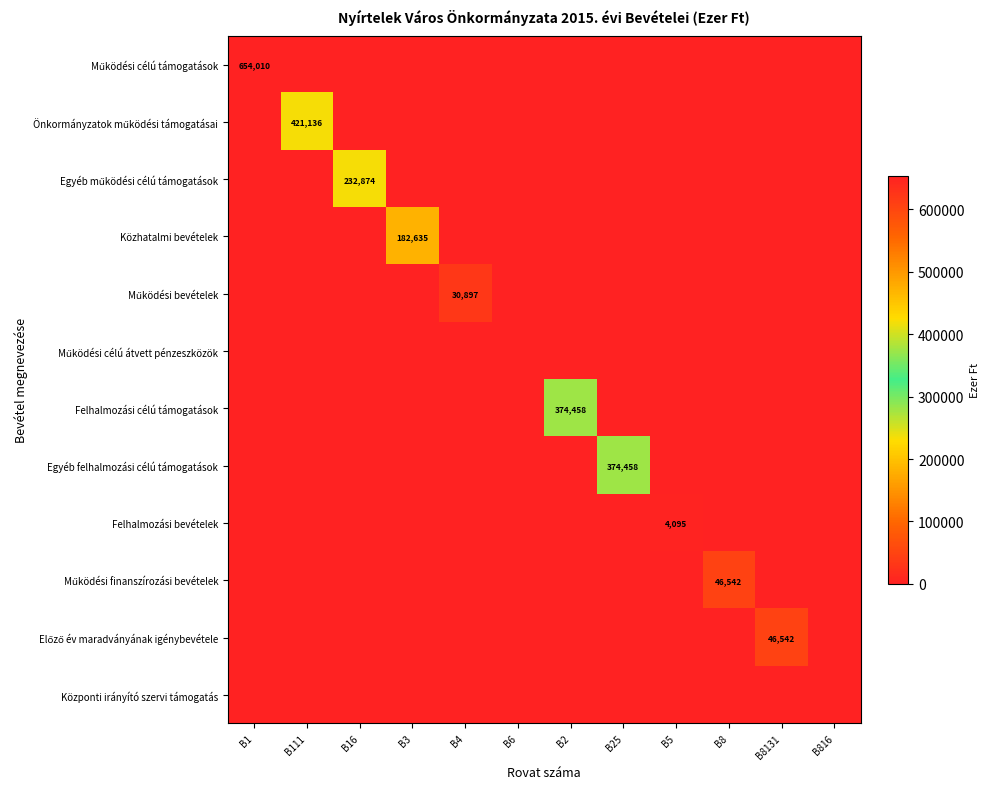

What is the average value of the Egyéb felhalmozási célú támogatások series?

31205